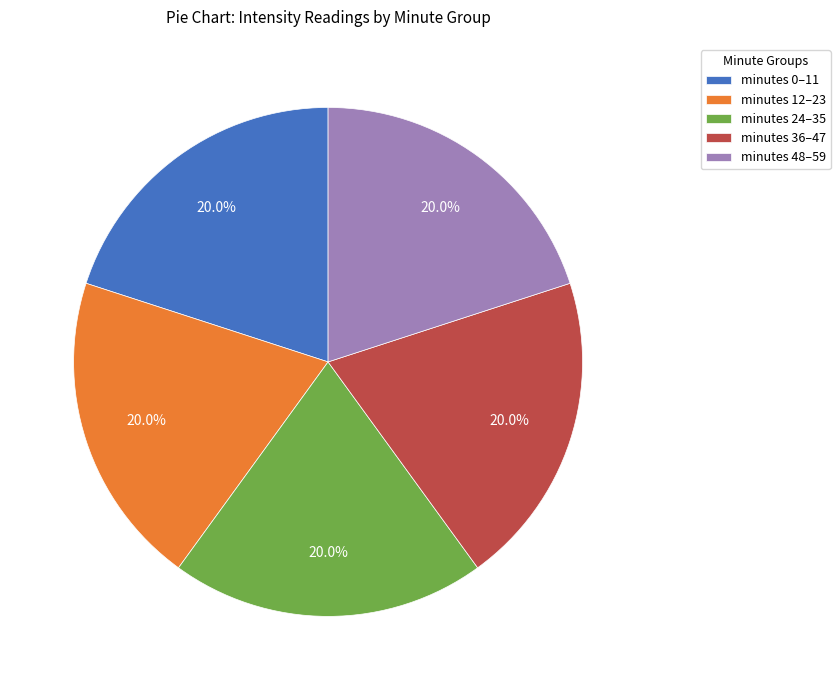

Is there a majority slice in this chart?

No